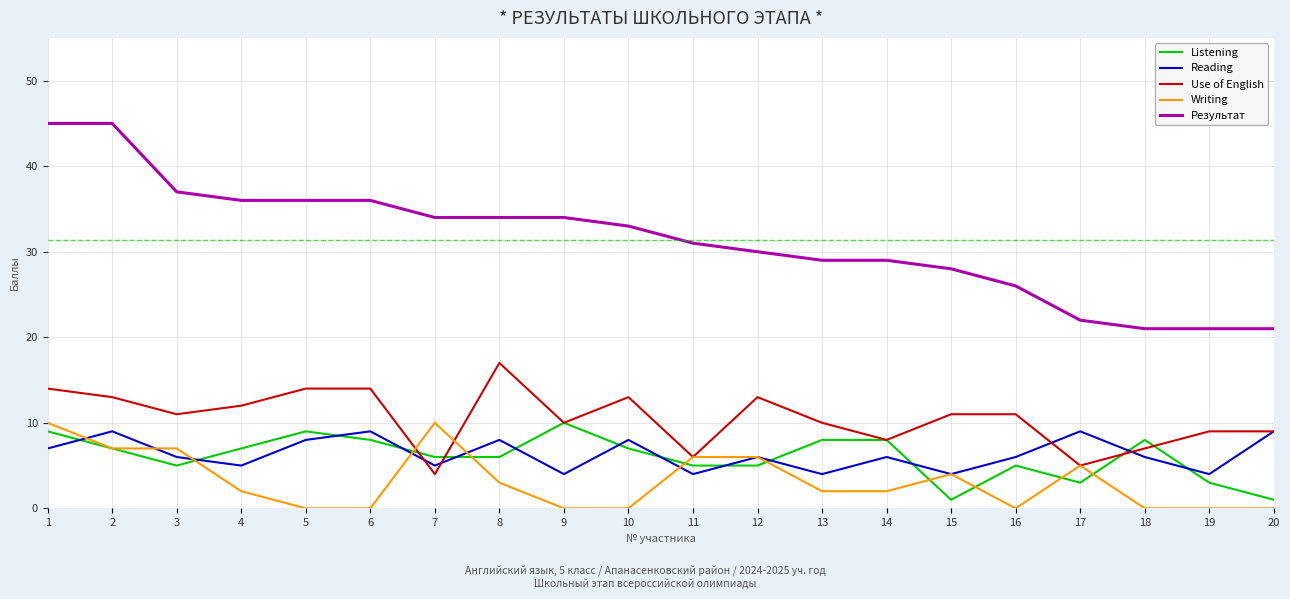

Reading left to right, transcribe all the data shown in this chart.

Listening: 9	7	5	7	9	8	6	6	10	7	5	5	8	8	1	5	3	8	3	1
Reading: 7	9	6	5	8	9	5	8	4	8	4	6	4	6	4	6	9	6	4	9
Use of English: 14	13	11	12	14	14	4	17	10	13	6	13	10	8	11	11	5	7	9	9
Writing: 10	7	7	2	0	0	10	3	0	0	6	6	2	2	4	0	5	0	0	0
Результат: 45	45	37	36	36	36	34	34	34	33	31	30	29	29	28	26	22	21	21	21